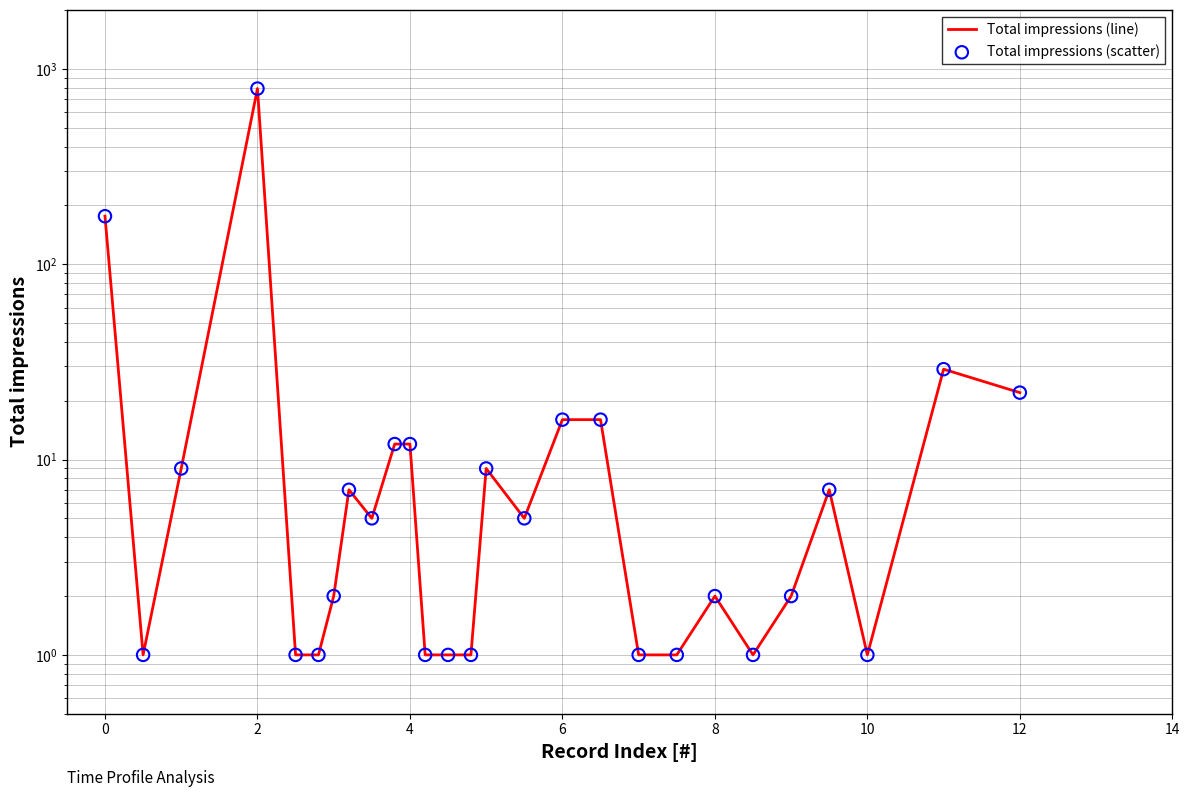

Is the value of Total impressions (scatter) at 12 greater than the value of Total impressions (line) at 21?

Yes